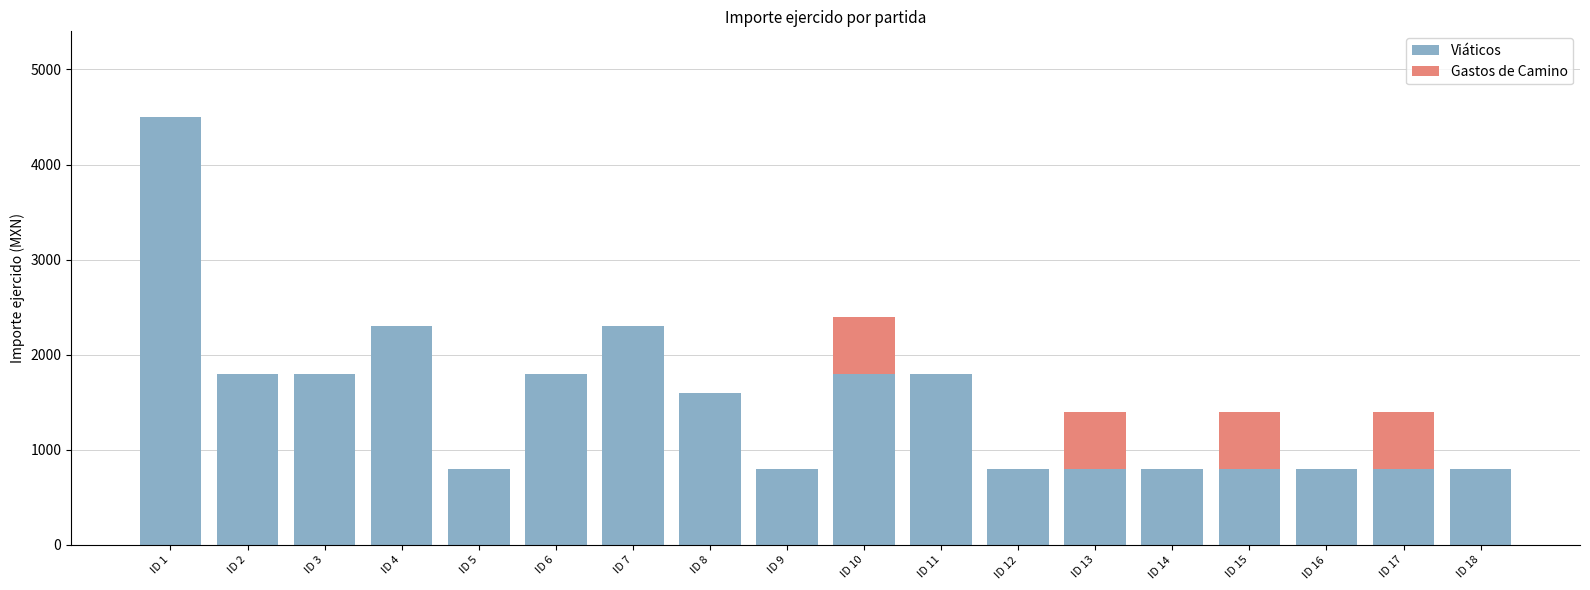

Are the bars grouped side by side (vs. stacked)?

No